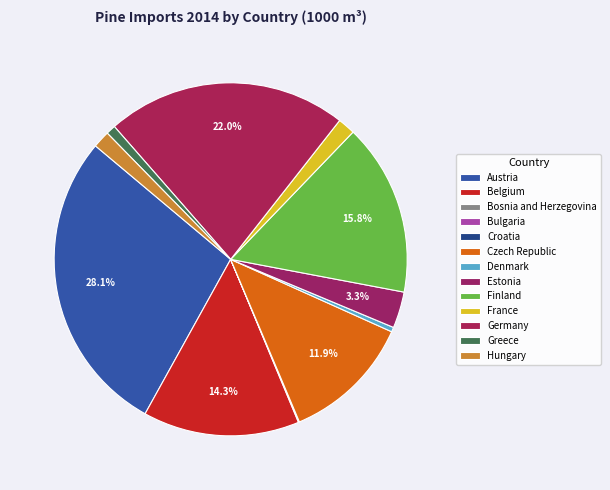

The Bulgaria slice represents 0% of the pie. True or false?

True